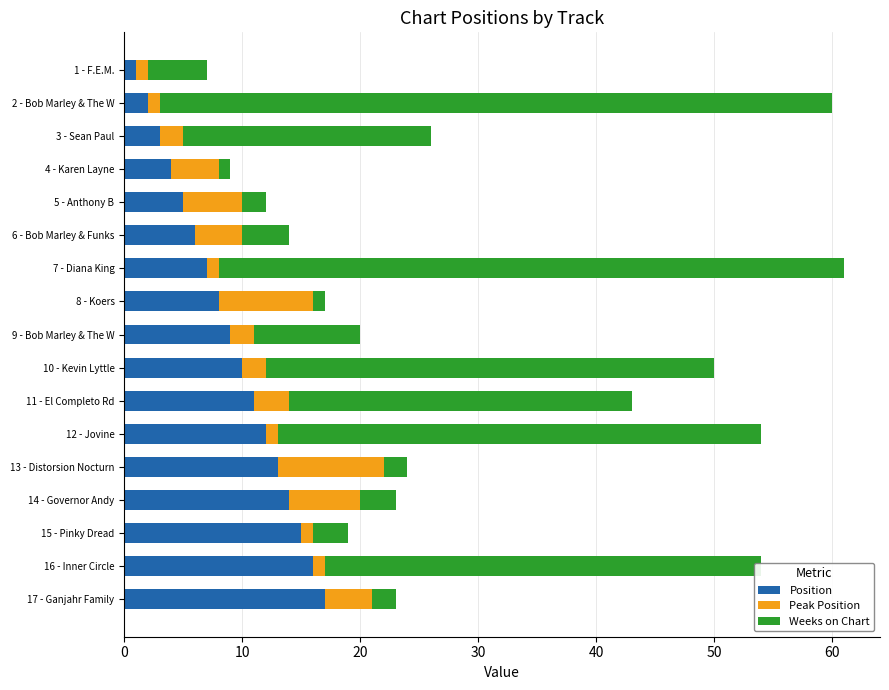

The Position series shows 4 at 17 - Ganjahr Family. True or false?

False